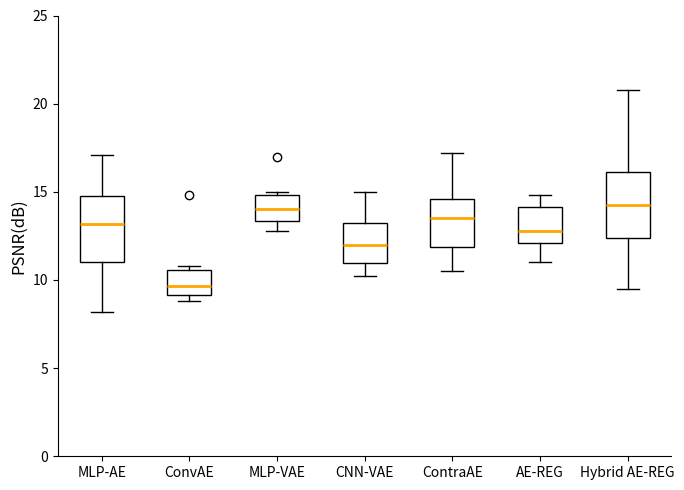

Reading left to right, transcribe this box plot: for each box, give where its median line is, the range the box spans, and where its two whiskers end, as read against the y-axis. The values are not printed on the chart, so give them approximately, as read against the axis.

MLP-AE: median 13.0, box 11.0 to 15.0, whiskers 8.0 to 17.0
ConvAE: median 9.5, box 9.0 to 10.5, whiskers 9.0 (just below the box's lower edge) to 11.0
MLP-VAE: median 14.0, box 13.5 to 15.0, whiskers 13.0 to 15.0 (just above the box's upper edge)
CNN-VAE: median 12.0, box 11.0 to 13.5, whiskers 10.0 to 15.0
ContraAE: median 13.5, box 12.0 to 14.5, whiskers 10.5 to 17.0
AE-REG: median 13.0, box 12.0 to 14.0, whiskers 11.0 to 15.0
Hybrid AE-REG: median 14.5, box 12.5 to 16.0, whiskers 9.5 to 21.0